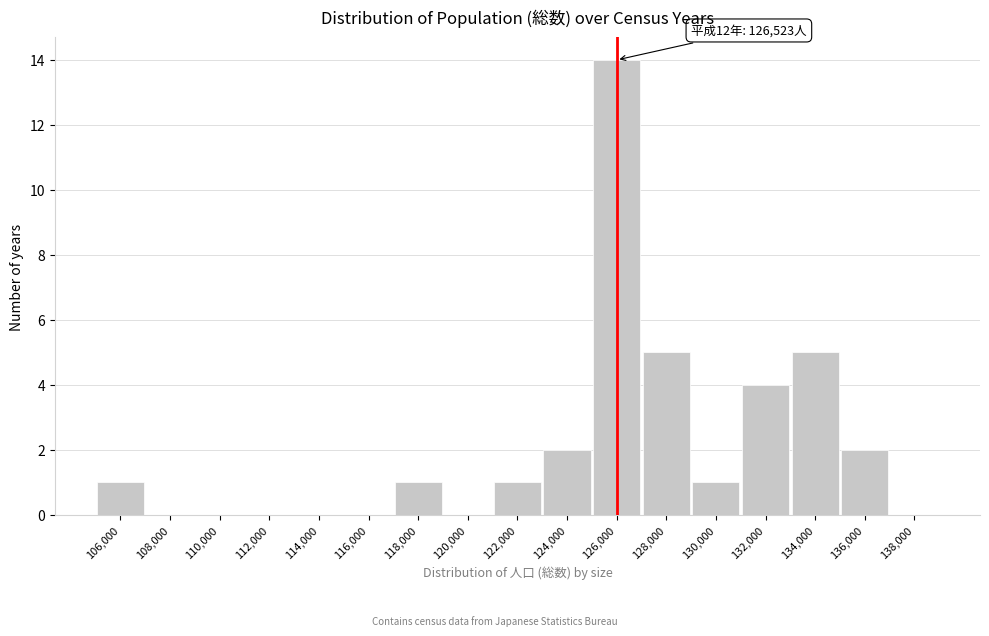

Reading right to left, transcribe all the data shown in this chart.

138,000=0	136,000=2	134,000=5	132,000=4	130,000=1	128,000=5	126,000=14	124,000=2	122,000=1	120,000=0	118,000=1	116,000=0	114,000=0	112,000=0	110,000=0	108,000=0	106,000=1